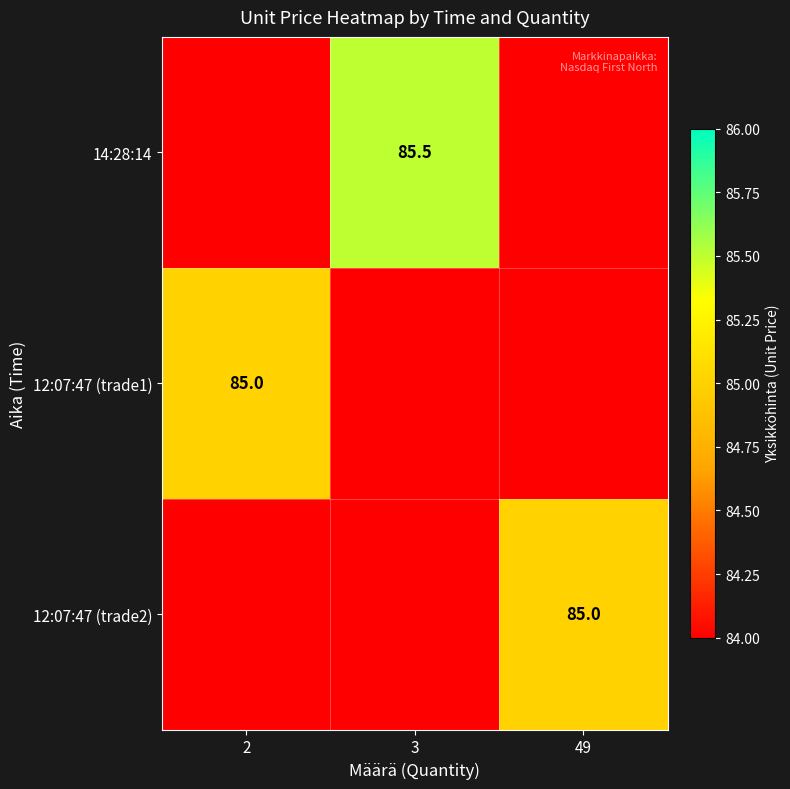

Which series has the largest range (max minus min)?

14:28:14